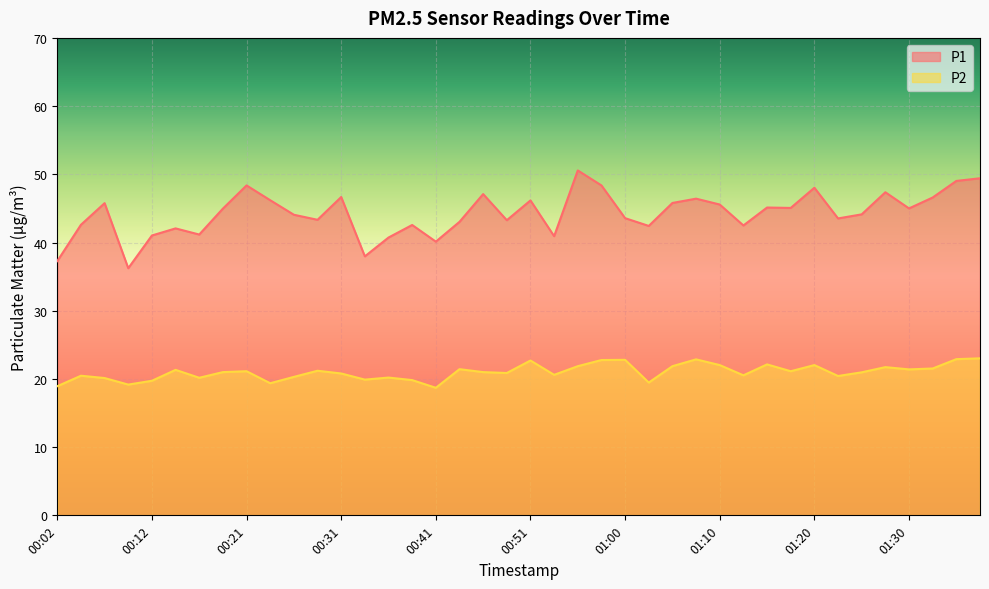

Rank the series at 00:16 from highest to lowest value.

P1, P2